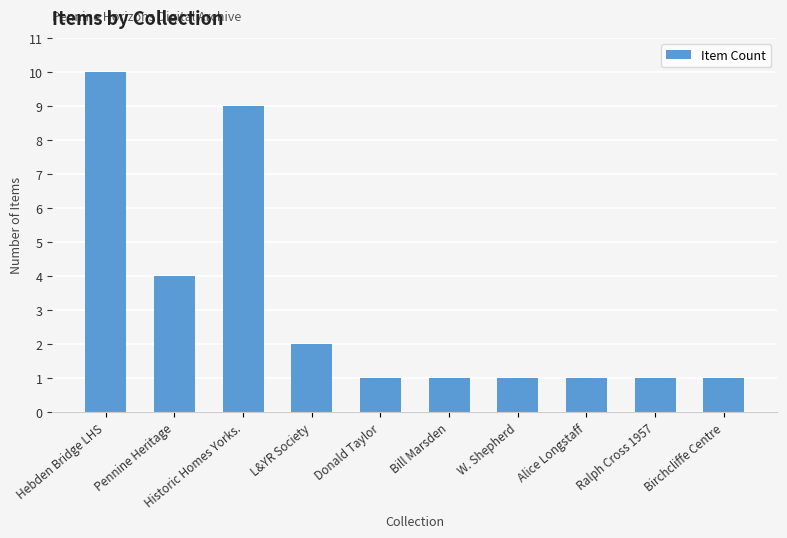

What is the approximate value at Historic Homes Yorks.?

9